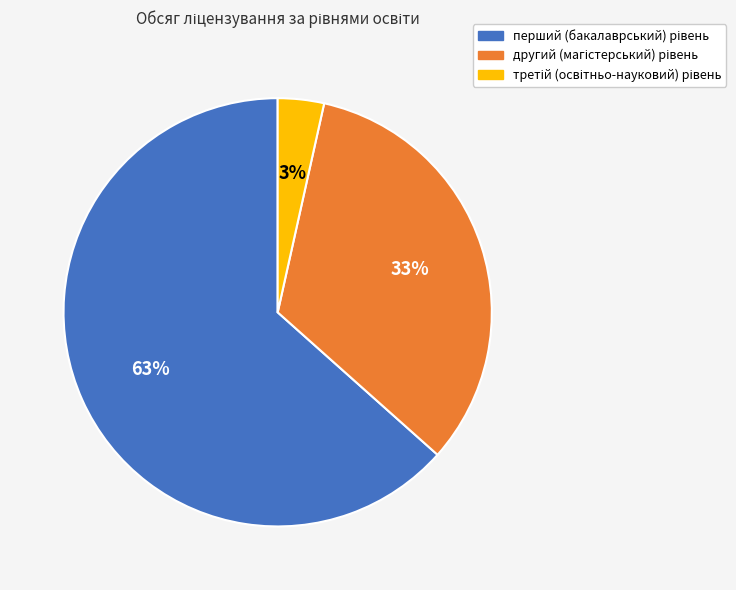

Does any single category account for the majority?

Yes